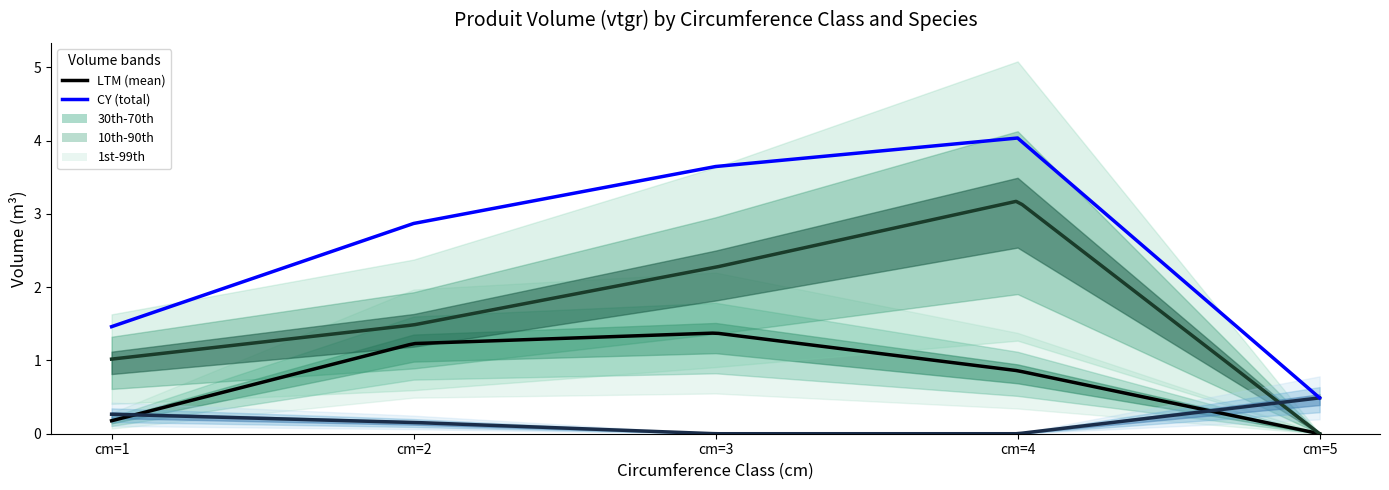

Rank the categories by CHENE value from lowest to highest.

cm=5, cm=1, cm=4, cm=2, cm=3